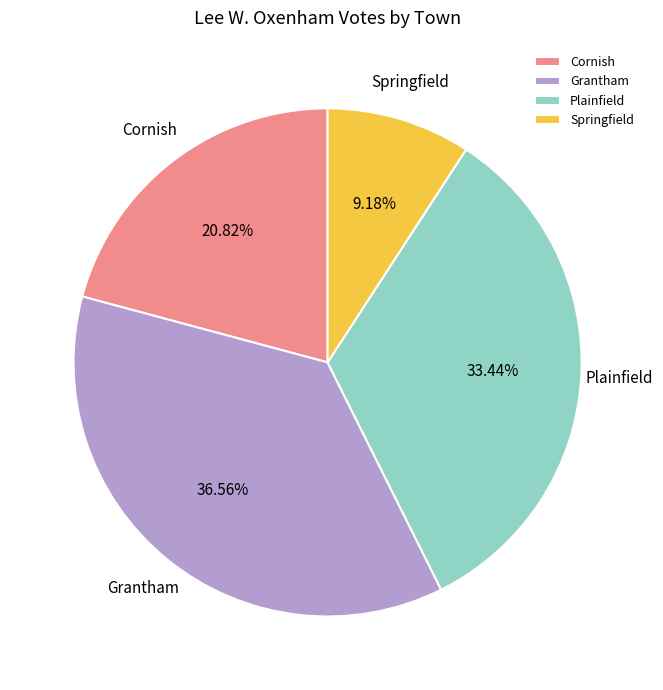

What is the smallest slice in the pie chart?

Springfield